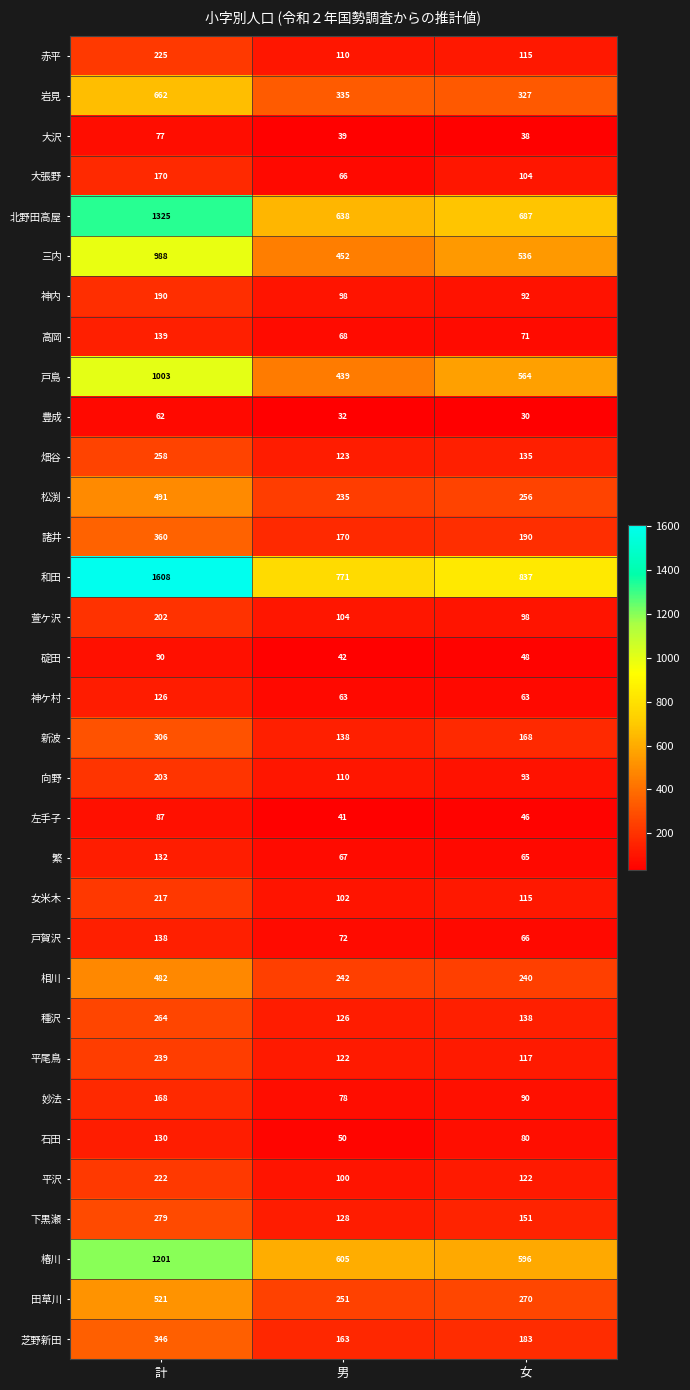

Is it true that 平尾鳥 equals 122 at 男?

True